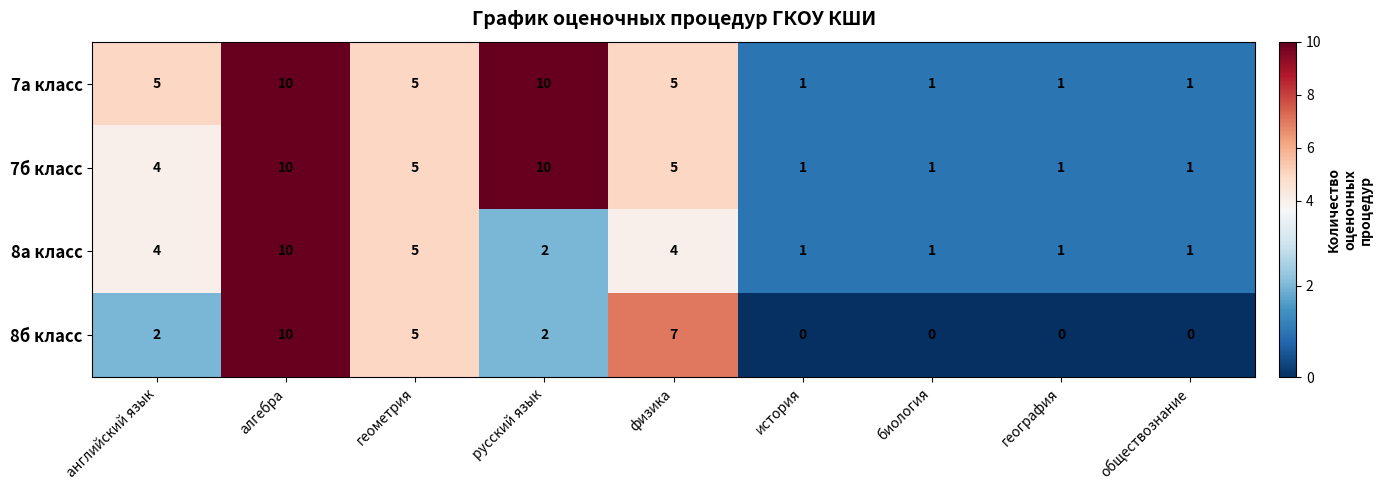

At which label is 8б класс closest to 5?

геометрия